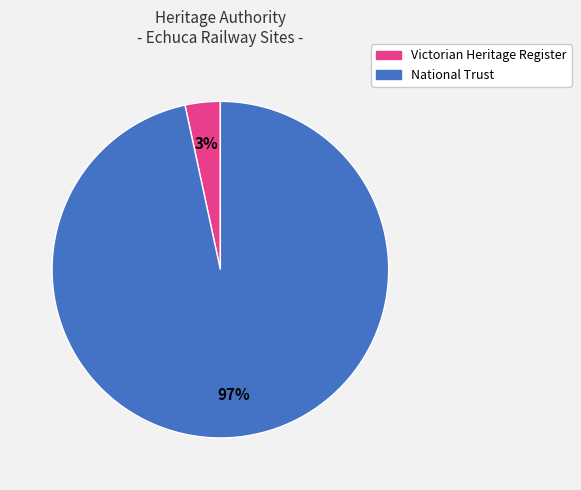

The National Trust slice represents 88% of the pie. True or false?

False